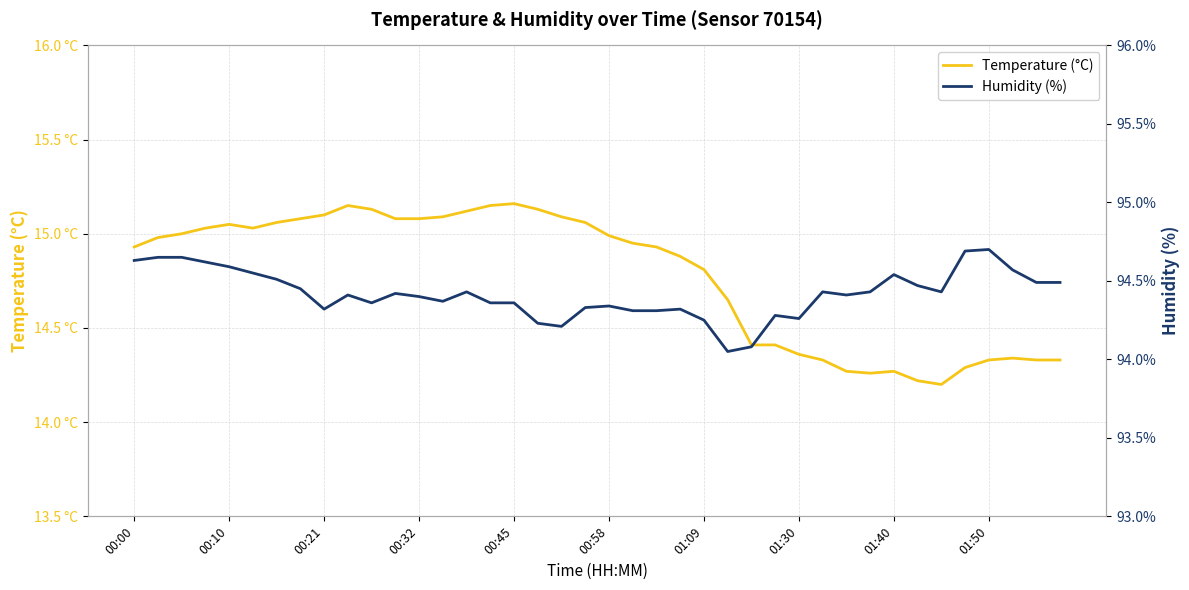

True or false: Temperature (°C) has more than 2 interior local peaks.

True